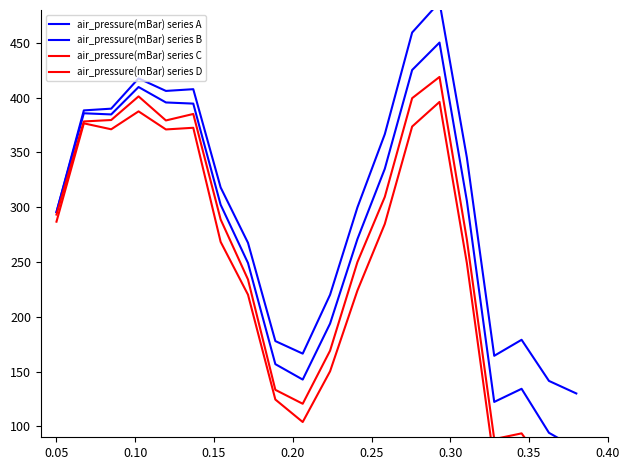

What is the value of the air_pressure(mBar) series D point at the 5th from the left?

371.0